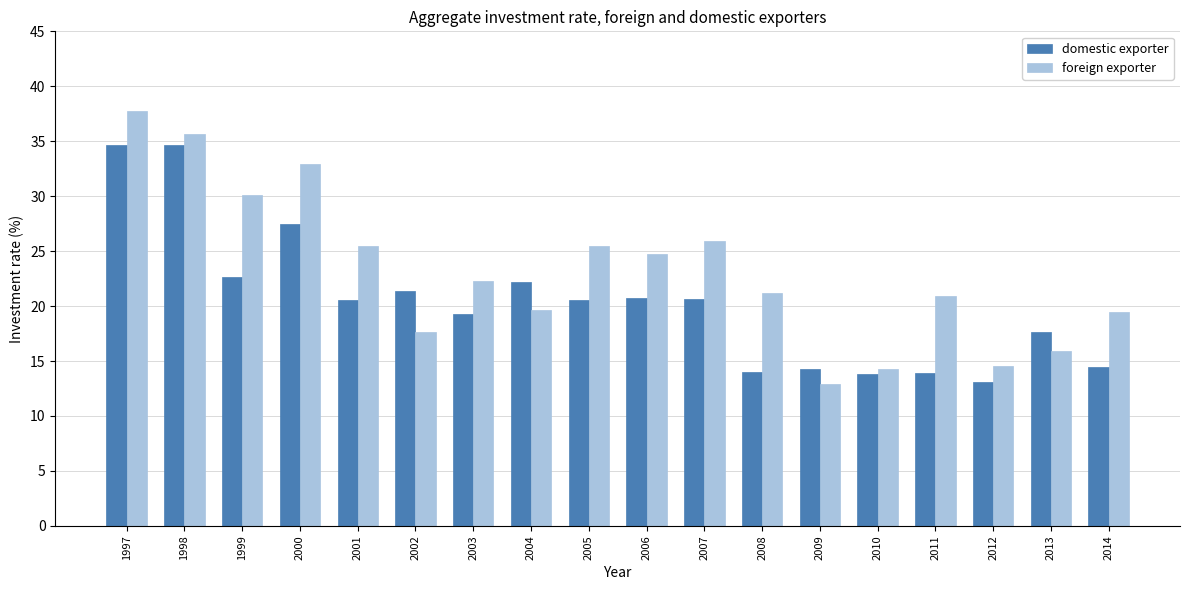

The domestic exporter series shows 13.9 at 2011. True or false?

True